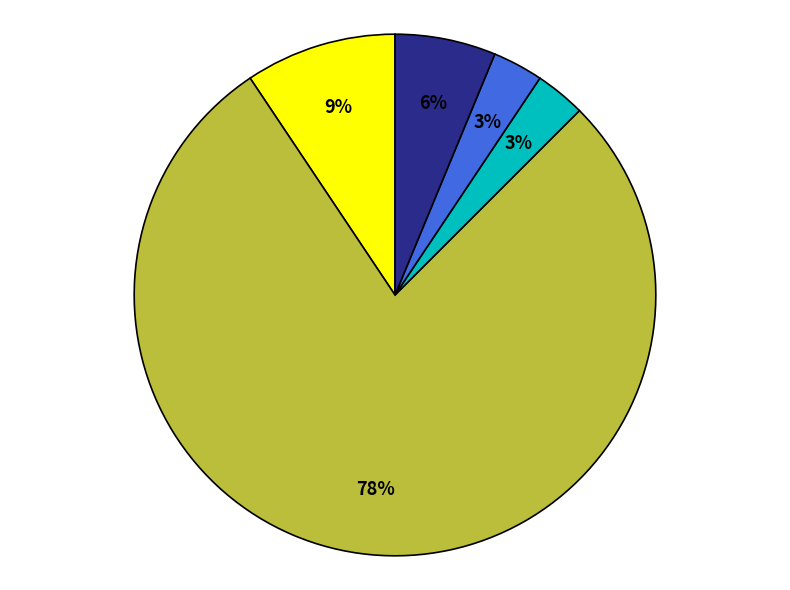

How many slices are in this pie chart?

5